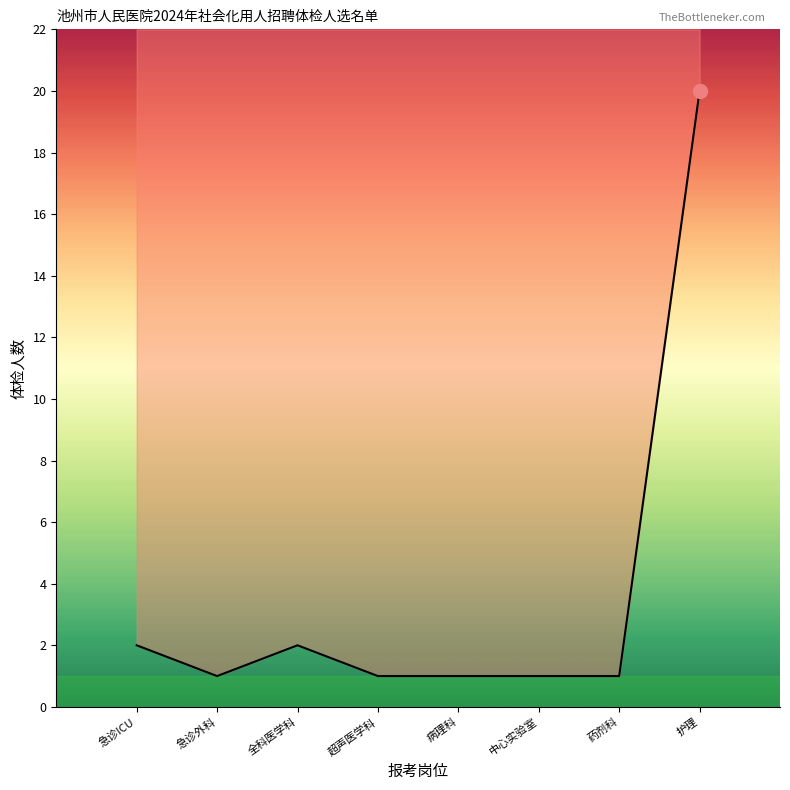

What position from the left is 药剂科?

7